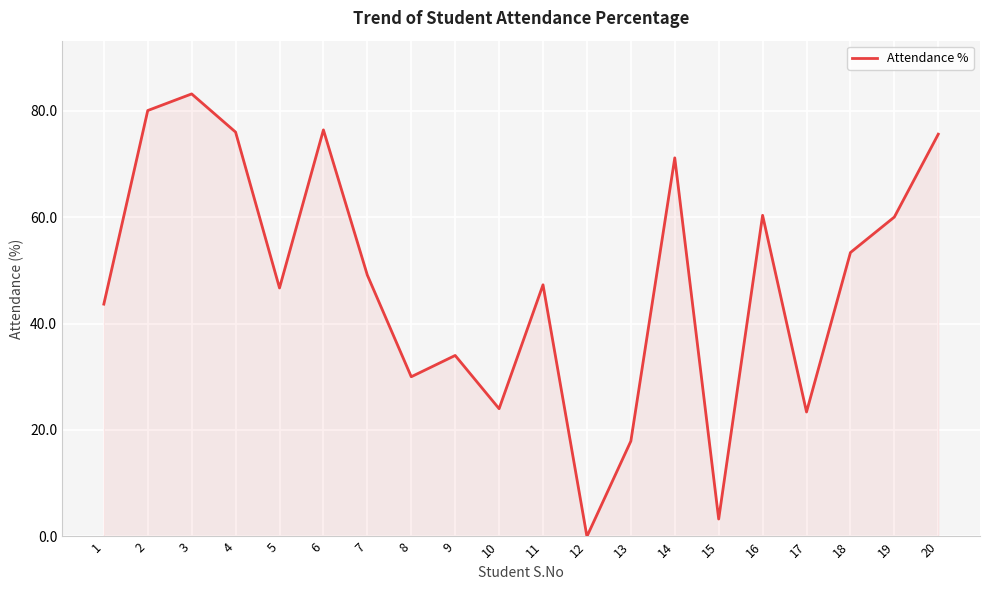

Count the number of categories in the chart.

20